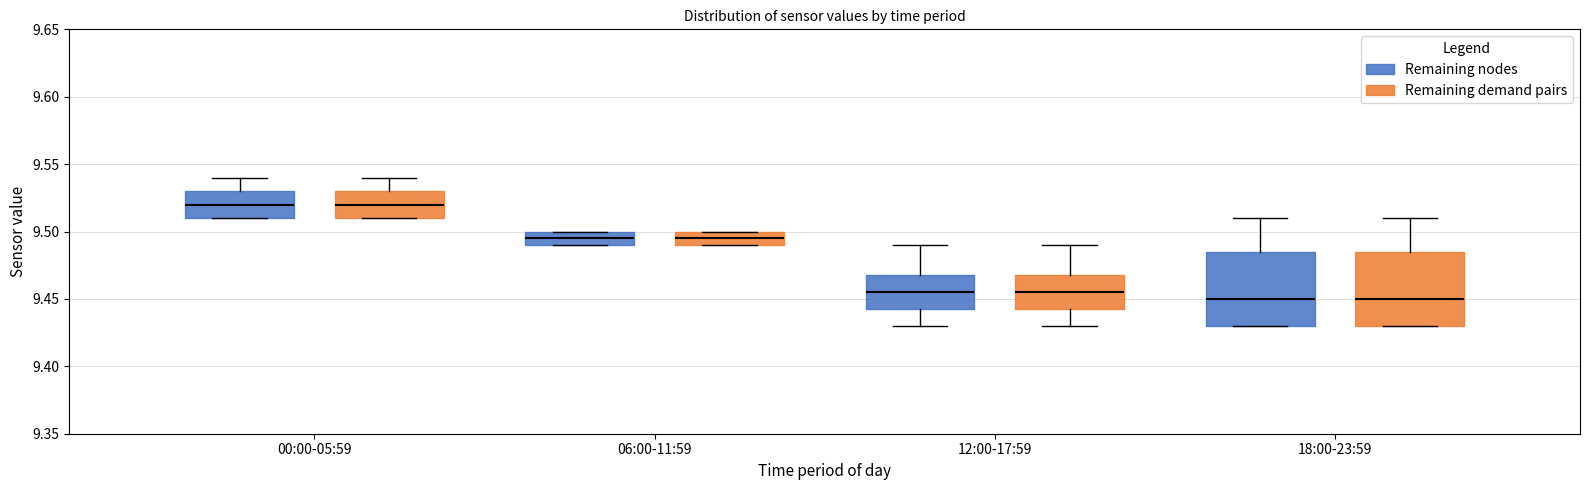

Reading left to right, transcribe this box plot: for each box, give where its median line is, the range the box spans, and where its two whiskers end, as read against the y-axis. The values are not printed on the chart, so give them approximately, as read against the axis.

00:00-05:59 (Remaining nodes): median 9.520, box 9.510 to 9.530, whiskers 9.510 to 9.540
00:00-05:59 (Remaining demand pairs): median 9.520, box 9.510 to 9.530, whiskers 9.510 to 9.540
06:00-11:59 (Remaining nodes): median 9.495, box 9.490 to 9.500, whiskers 9.490 to 9.500
06:00-11:59 (Remaining demand pairs): median 9.495, box 9.490 to 9.500, whiskers 9.490 to 9.500
12:00-17:59 (Remaining nodes): median 9.455, box 9.445 to 9.470, whiskers 9.430 to 9.490
12:00-17:59 (Remaining demand pairs): median 9.455, box 9.445 to 9.470, whiskers 9.430 to 9.490
18:00-23:59 (Remaining nodes): median 9.450, box 9.430 to 9.485, whiskers 9.430 to 9.510
18:00-23:59 (Remaining demand pairs): median 9.450, box 9.430 to 9.485, whiskers 9.430 to 9.510